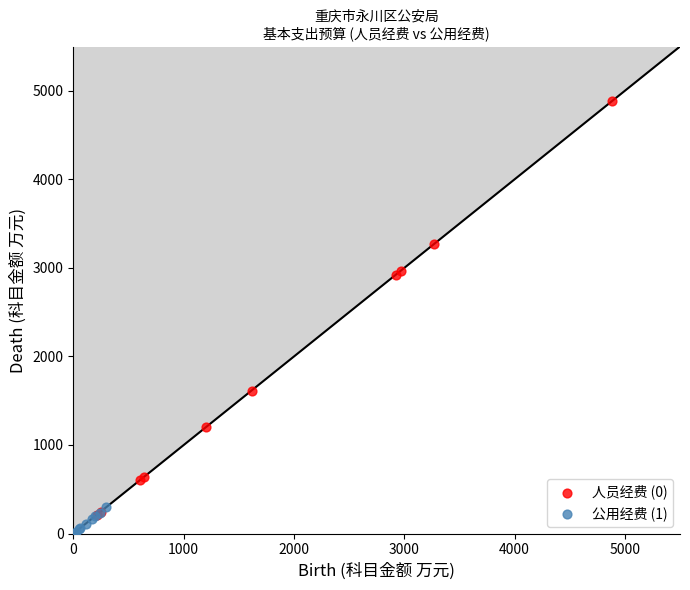

Which series has the widest spread of Y values?

人员经费 (0)